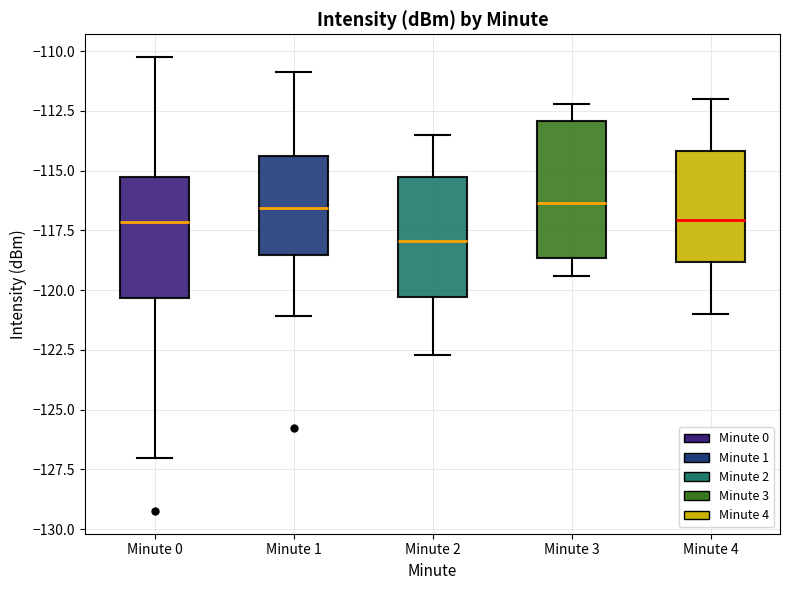

Which box's median line is the lowest?

Minute 2